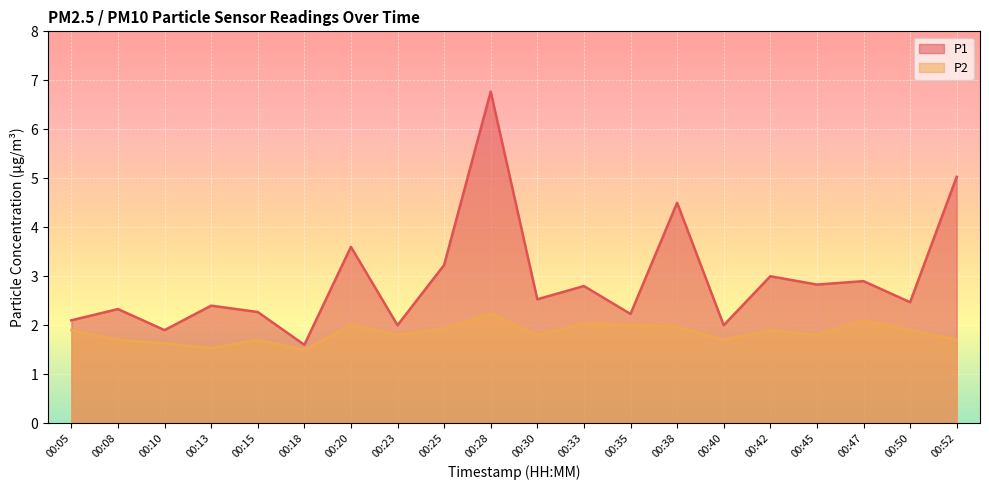

What is the approximate value of P2 at 00:30?

1.8